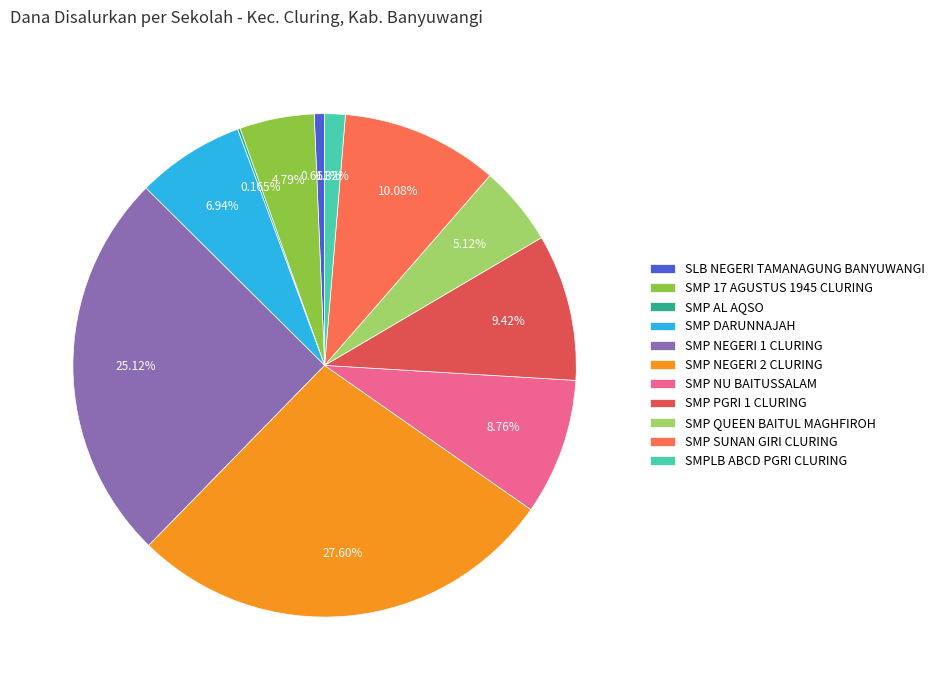

Combined, what portion of the pie is SMP DARUNNAJAH and SMP PGRI 1 CLURING?

16.4%